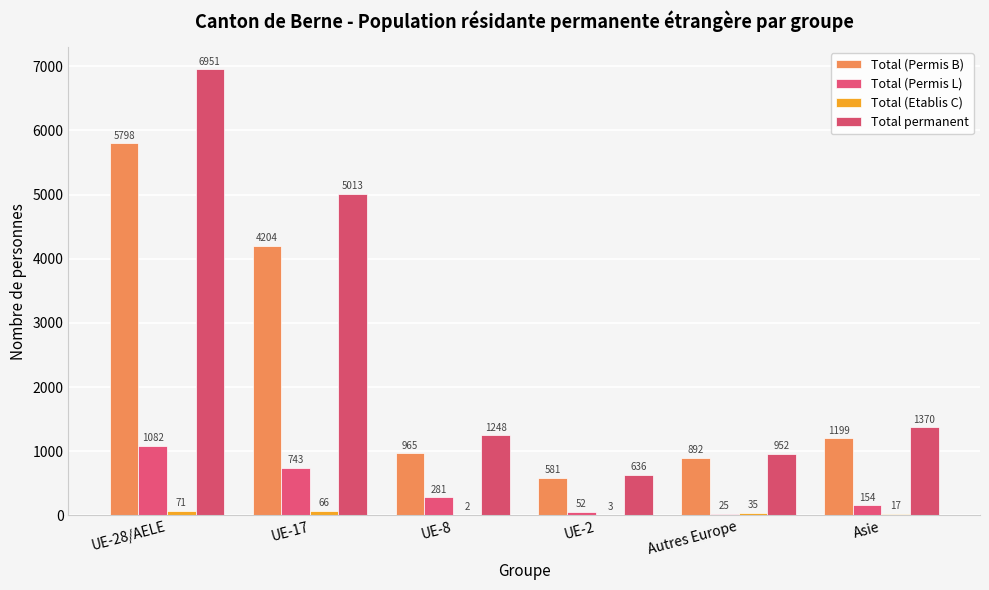

Is it true that Total (Permis B) equals 1491 at UE-28/AELE?

False